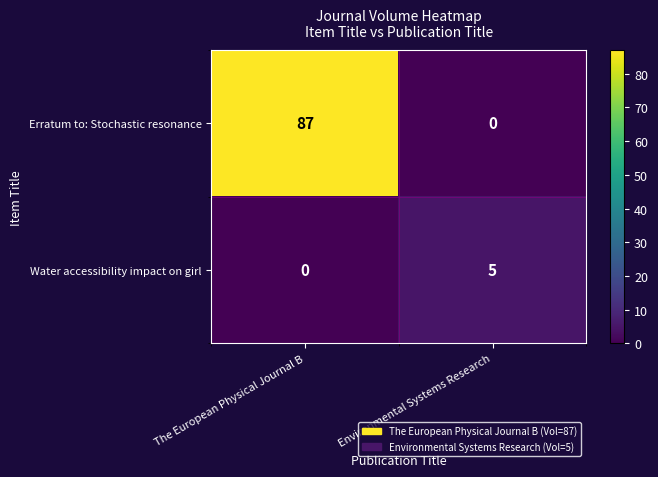

List the series in order of their peak value, lowest first.

Water accessibility impact on girl, Erratum to: Stochastic resonance